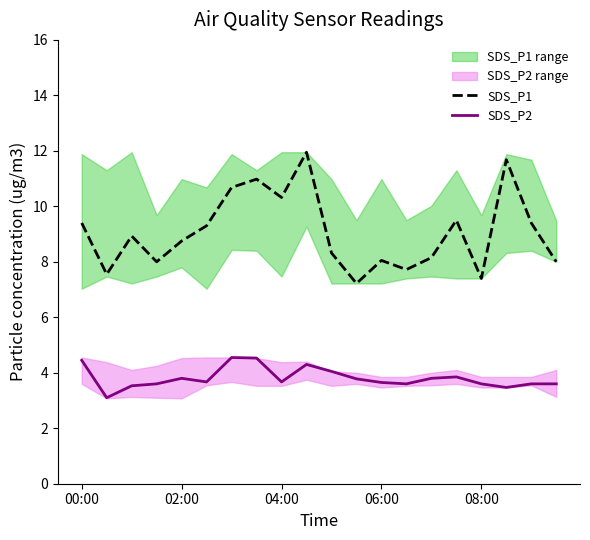

True or false: SDS_P1 and SDS_P2 intersect in this chart.

False